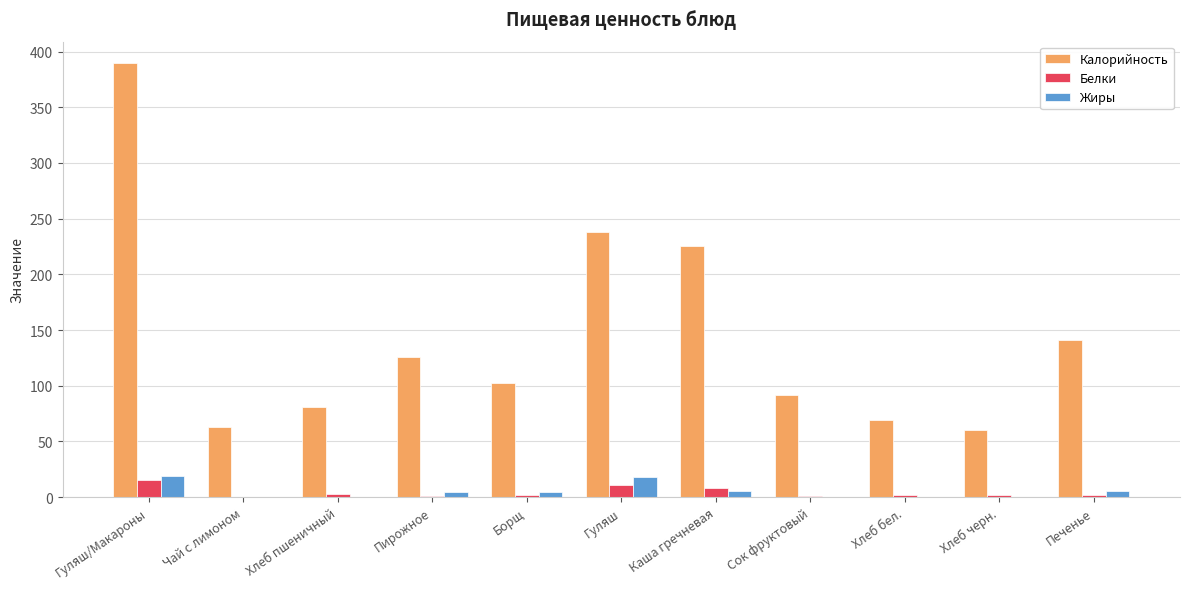

Is the value of Белки at Чай с лимоном greater than the value of Жиры at Пирожное?

No